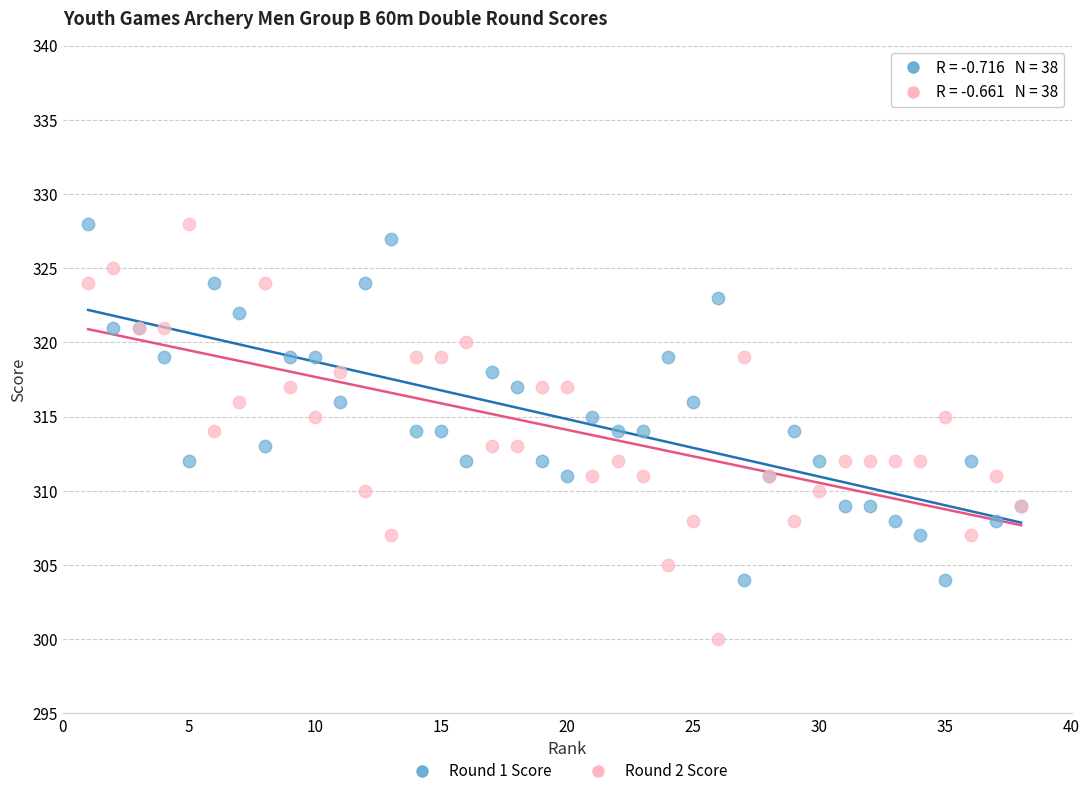

Which series reaches the minimum Y coordinate?

Round 2 Score